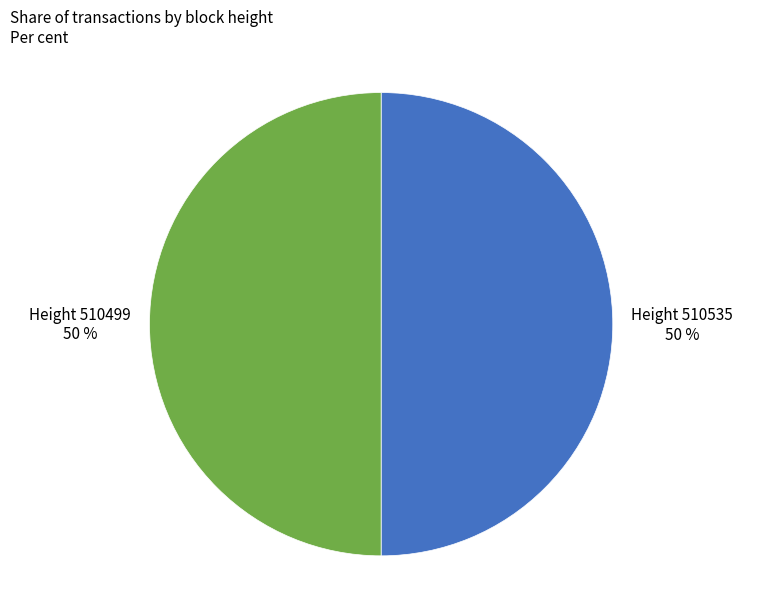

Approximately how many times larger is the value at Height 510535 compared to Height 510499?

1.0